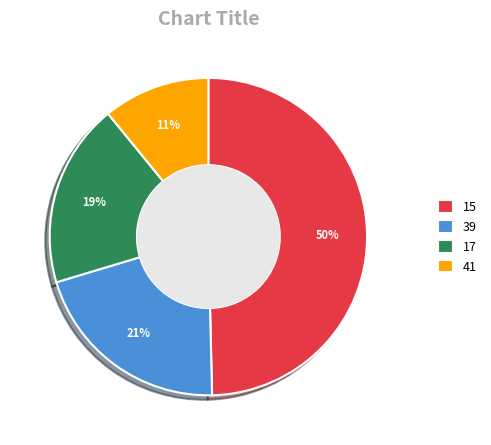

Between 39 and 15, which is larger?

15